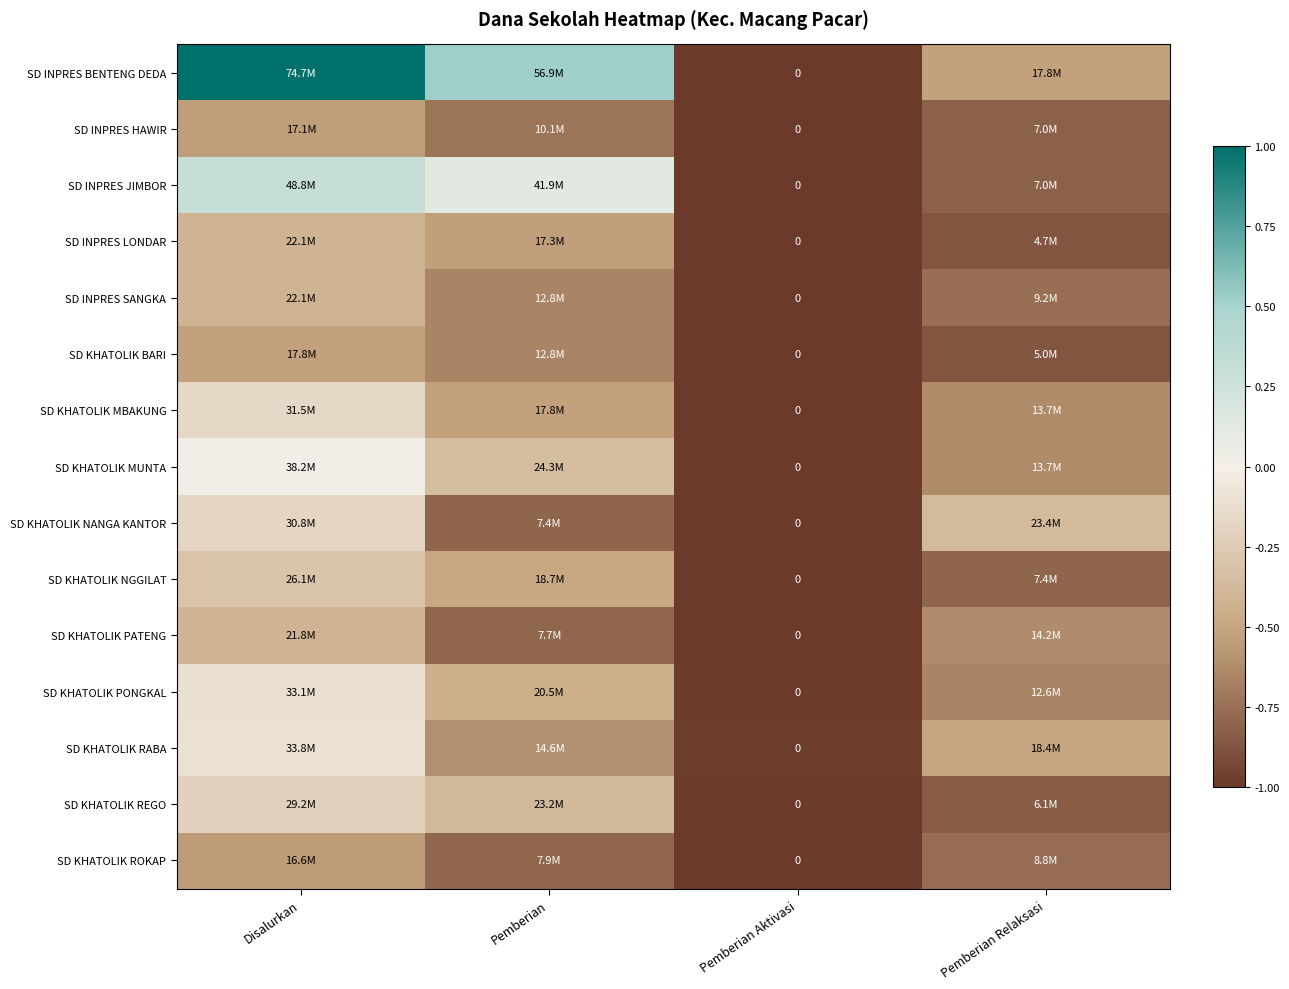

At Pemberian Aktivasi, list the series in order from smallest to largest.

SD INPRES BENTENG DEDA, SD INPRES HAWIR, SD INPRES JIMBOR, SD INPRES LONDAR, SD INPRES SANGKA, SD KHATOLIK BARI, SD KHATOLIK MBAKUNG, SD KHATOLIK NANGA KANTOR, SD KHATOLIK NGGILAT, SD KHATOLIK PATENG, SD KHATOLIK PONGKAL, SD KHATOLIK REGO, SD KHATOLIK ROKAP, SD KHATOLIK MUNTA, SD KHATOLIK RABA